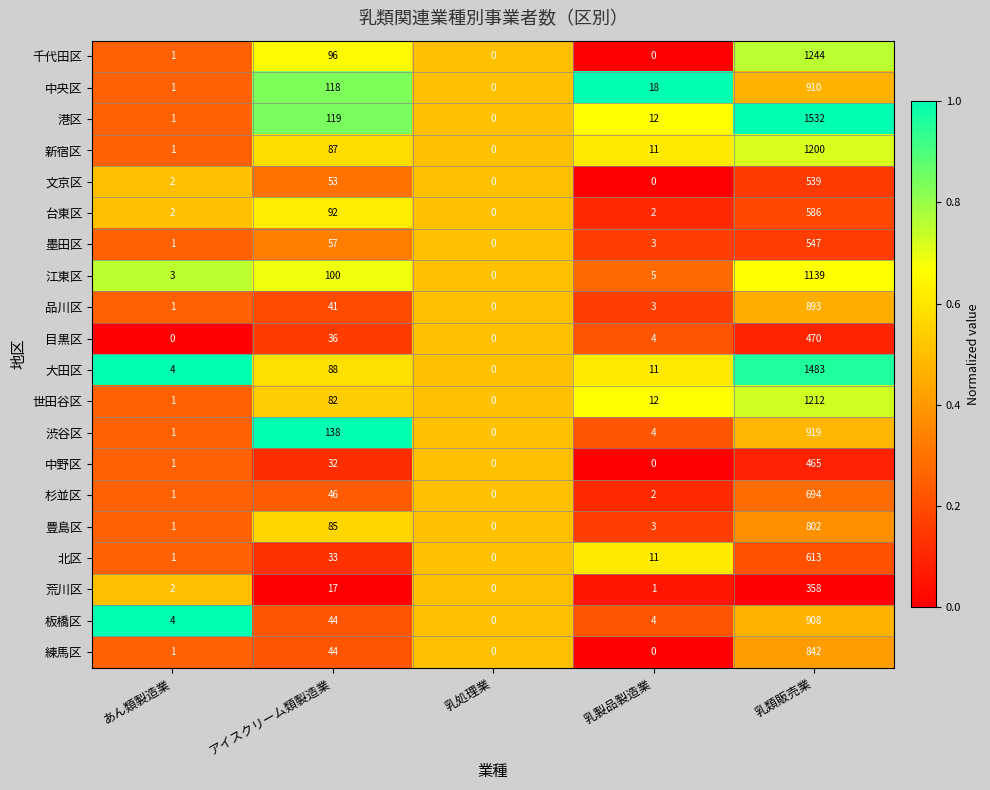

What is the difference between the maximum and minimum values in the 板橋区 series?

908